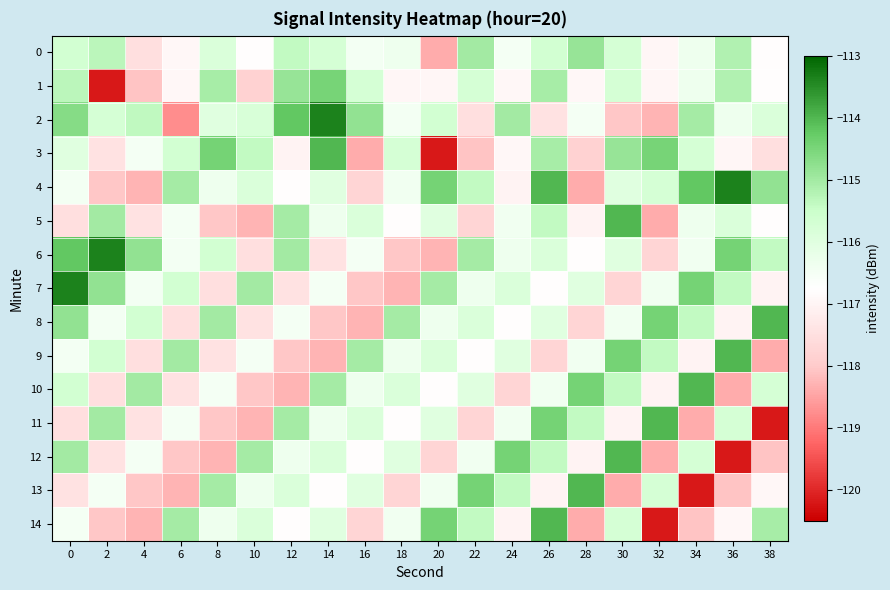

Between 8 and 18, which series saw the biggest shift?

13